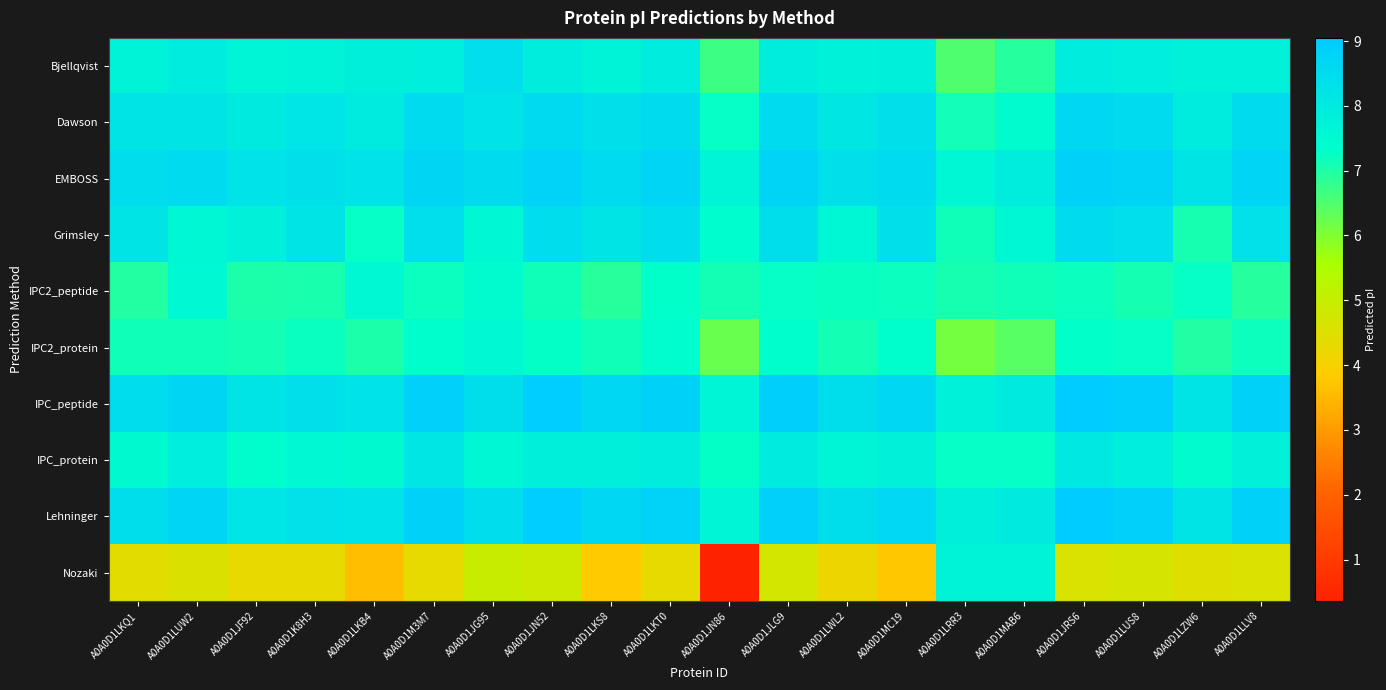

Rank the series at A0A0D1LKT0 from lowest to highest value.

Nozaki, IPC2_peptide, IPC2_protein, IPC_protein, Bjellqvist, Grimsley, Dawson, EMBOSS, Lehninger, IPC_peptide